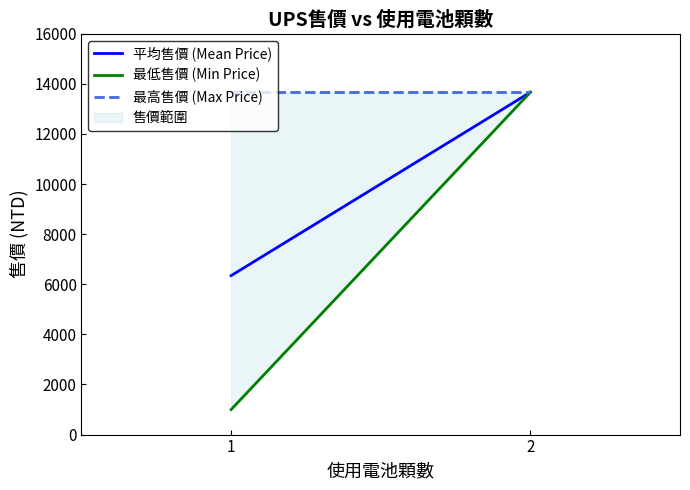

What is the sum of the values at 1 and 2?

14665